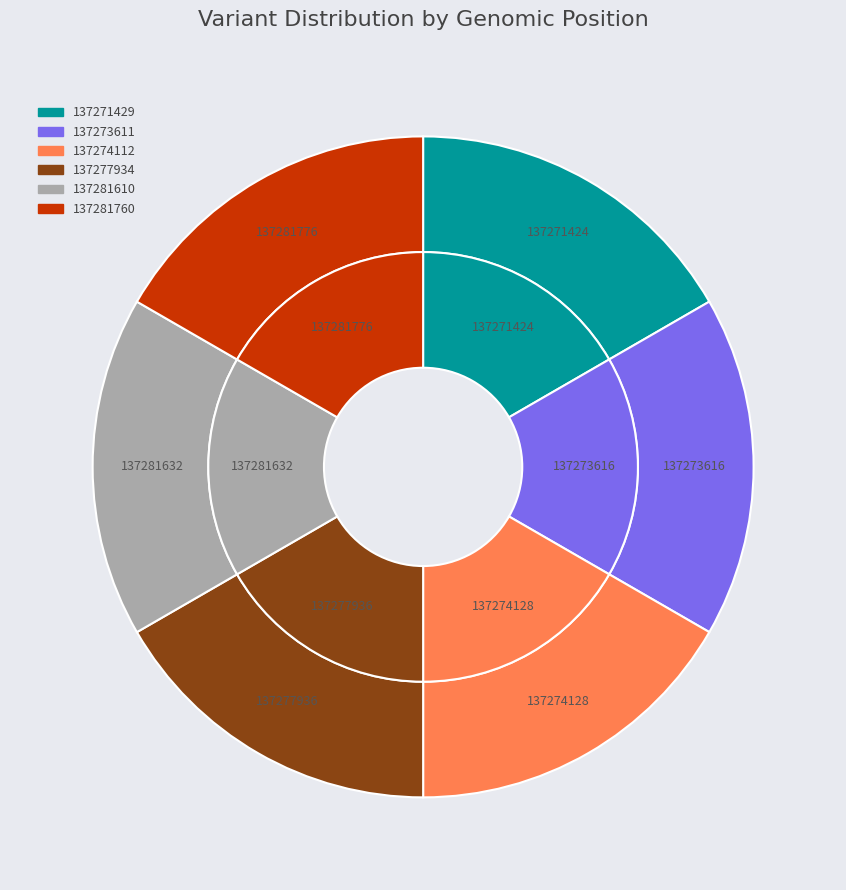

Rank the categories by value from lowest to highest.

137271429, 137273611, 137274112, 137277934, 137281610, 137281760